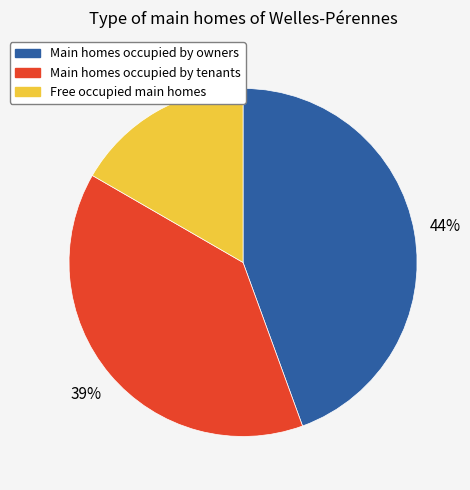

To the nearest percent, what portion does Free occupied main homes represent?

17%